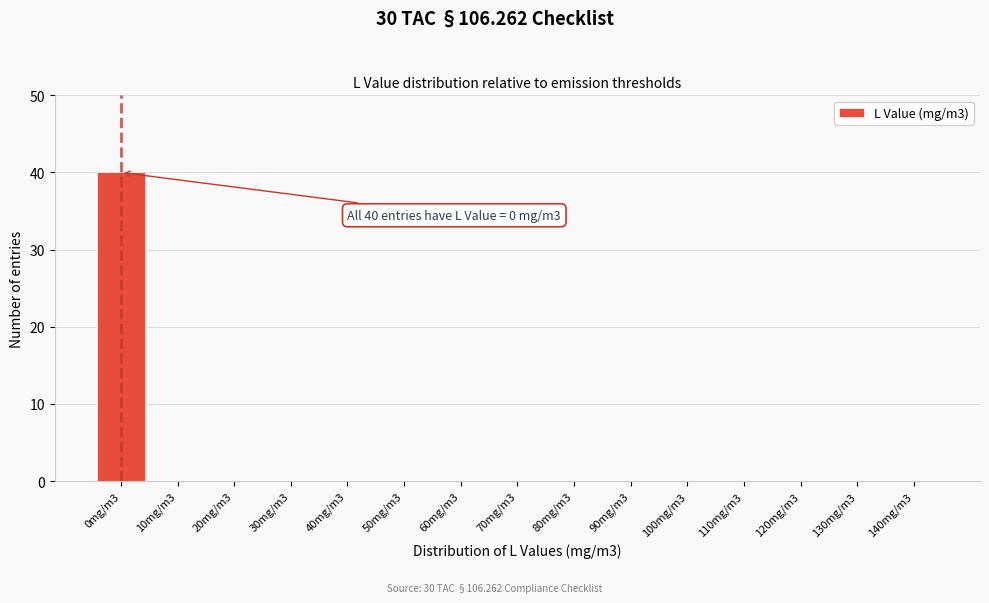

Reading left to right, extract all data points from this chart.

0mg/m3=40	10mg/m3=0	20mg/m3=0	30mg/m3=0	40mg/m3=0	50mg/m3=0	60mg/m3=0	70mg/m3=0	80mg/m3=0	90mg/m3=0	100mg/m3=0	110mg/m3=0	120mg/m3=0	130mg/m3=0	140mg/m3=0